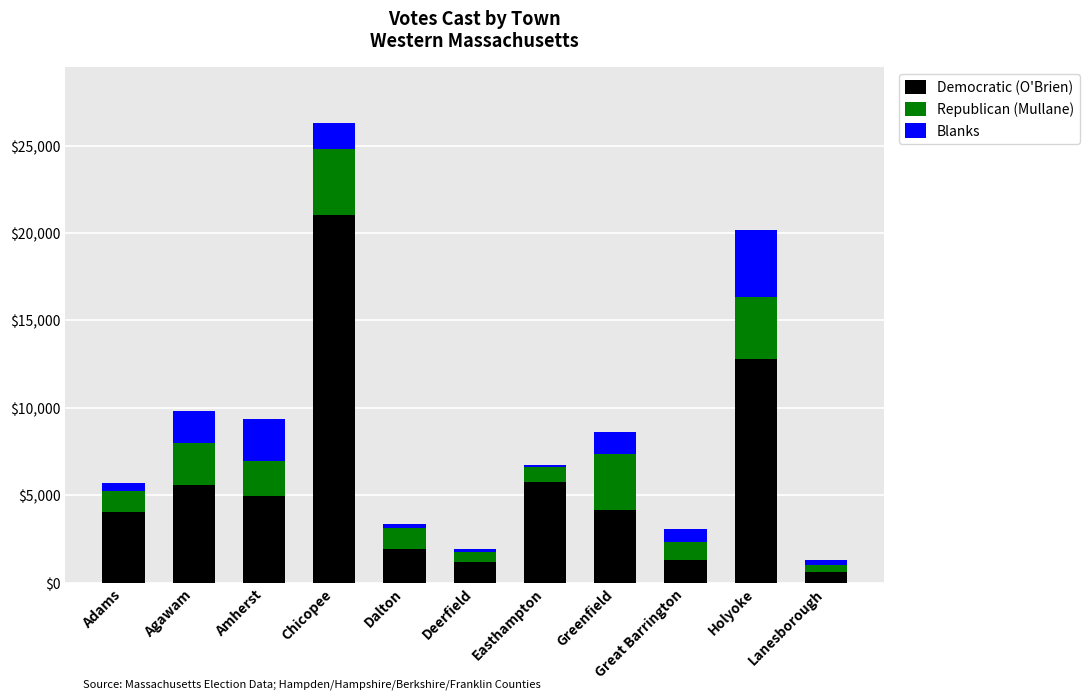

What is the total value across all series at Agawam?

9834